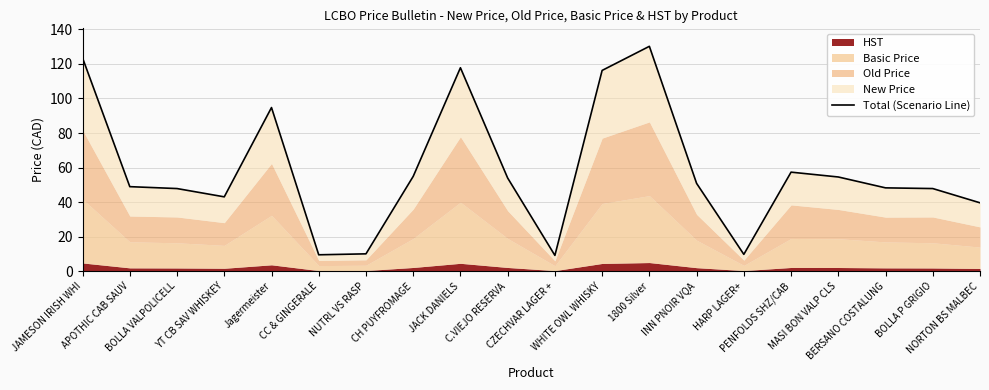

Reading right to left, extract all data points from this chart.

39.6	47.8	48.2	54.5	57.3	9.8	50.8	130.2	116.3	9.2	54.0	117.8	54.9	10.1	9.5	94.8	43.0	47.8	49.0	123.5